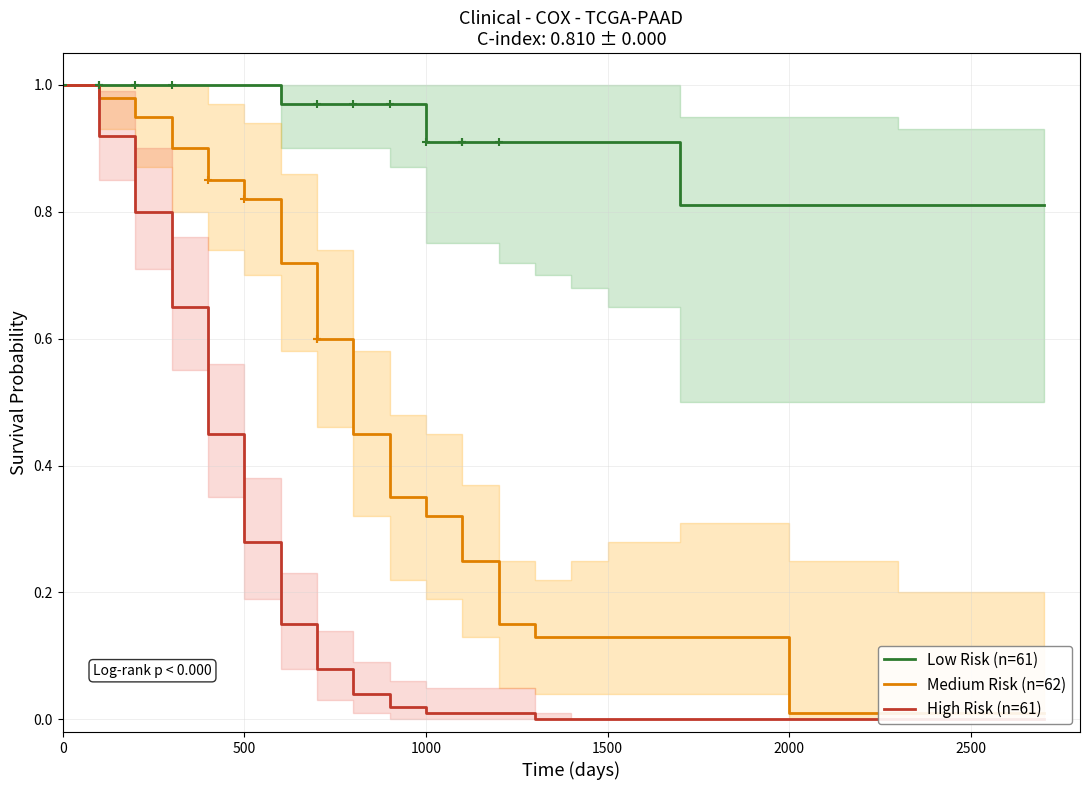

What is the average value of the High Risk (n=61) series?

0.2